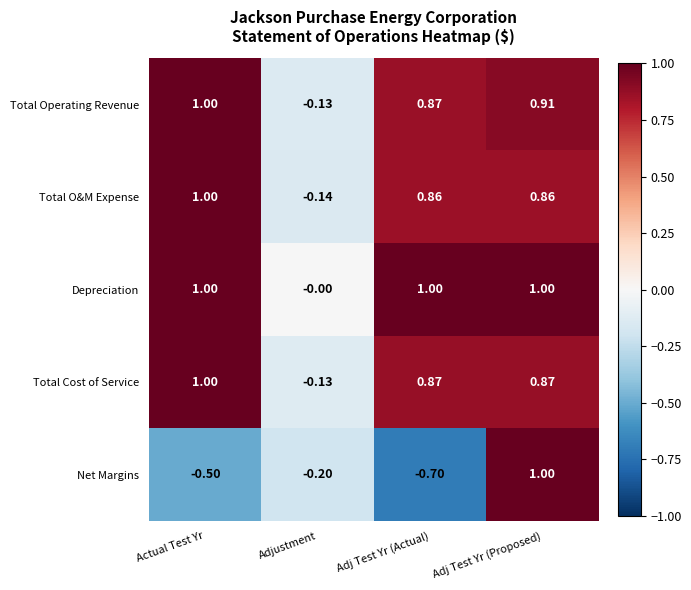

Which series changed the most between Actual Test Yr and Adj Test Yr (Proposed)?

Net Margins